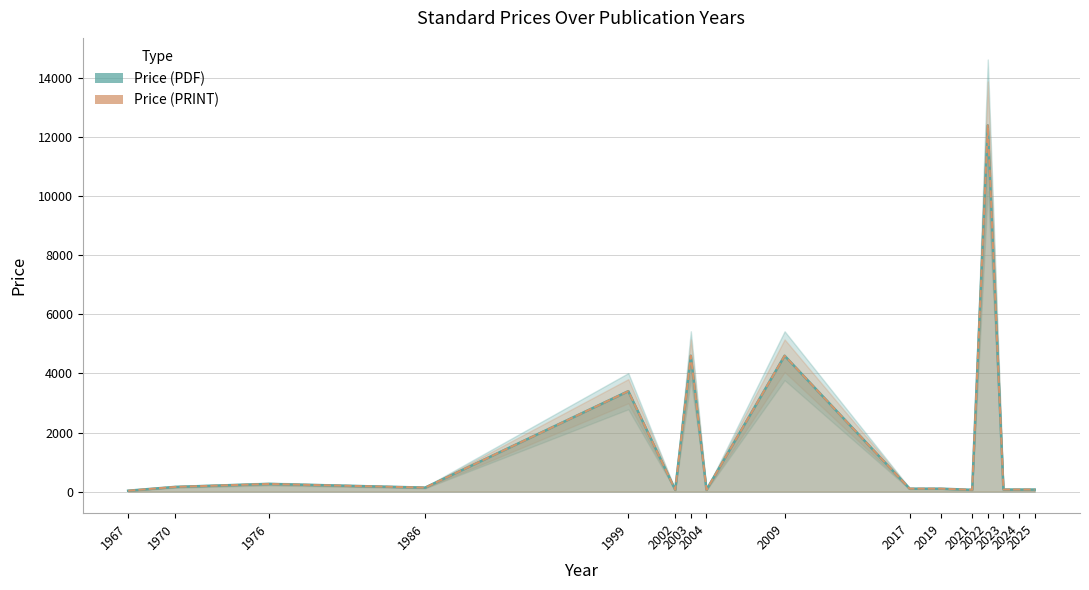

What is the difference between the maximum and minimum values in the Price (PDF) series?

12370.6